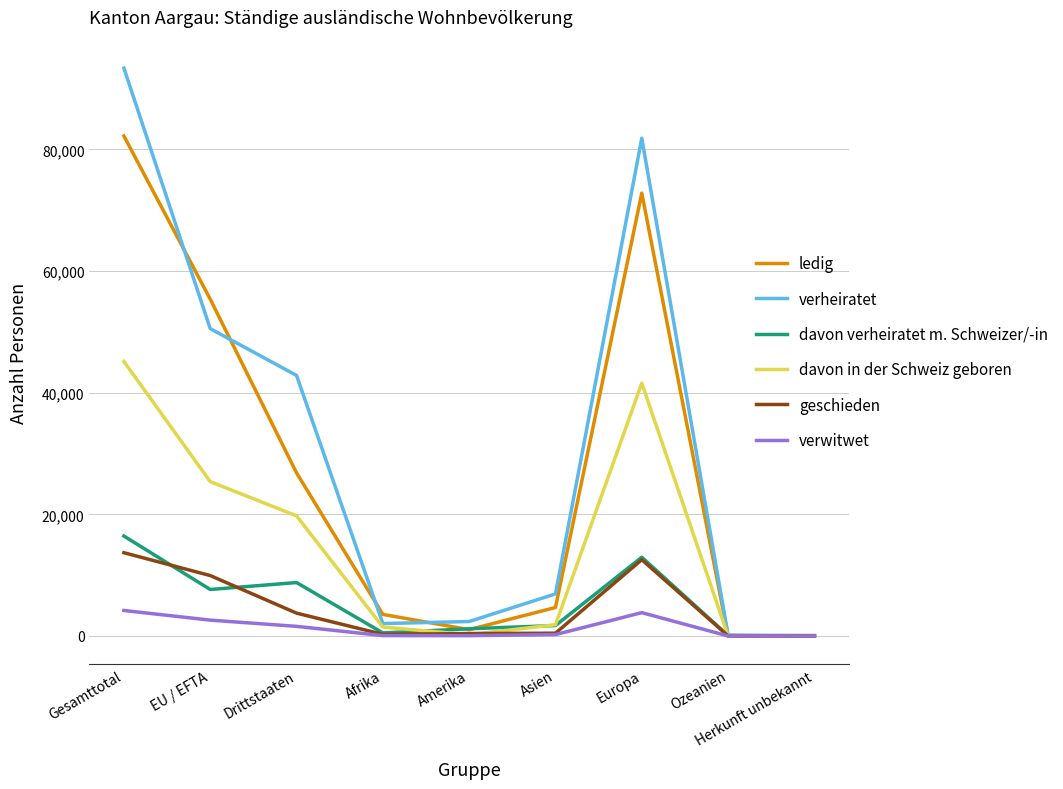

What is the difference between the second highest and second lowest values in the geschieden series?

12531